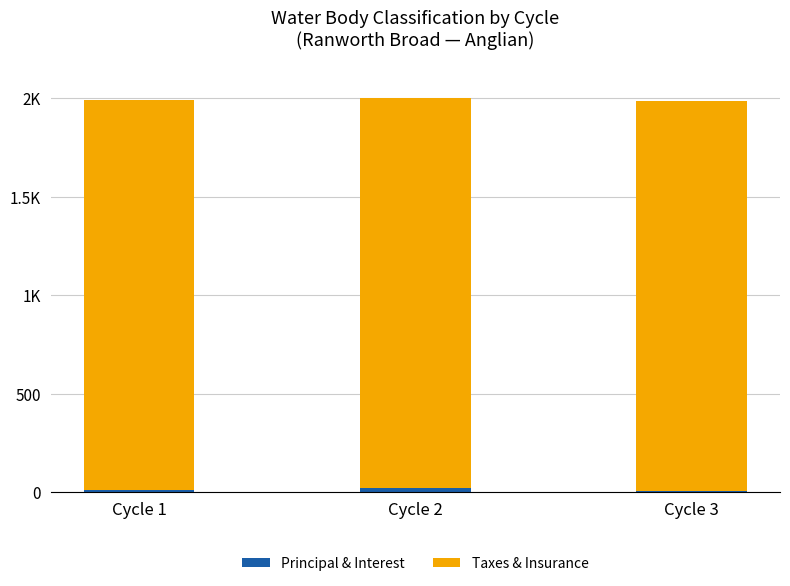

Does the chart contain stacked bars?

Yes